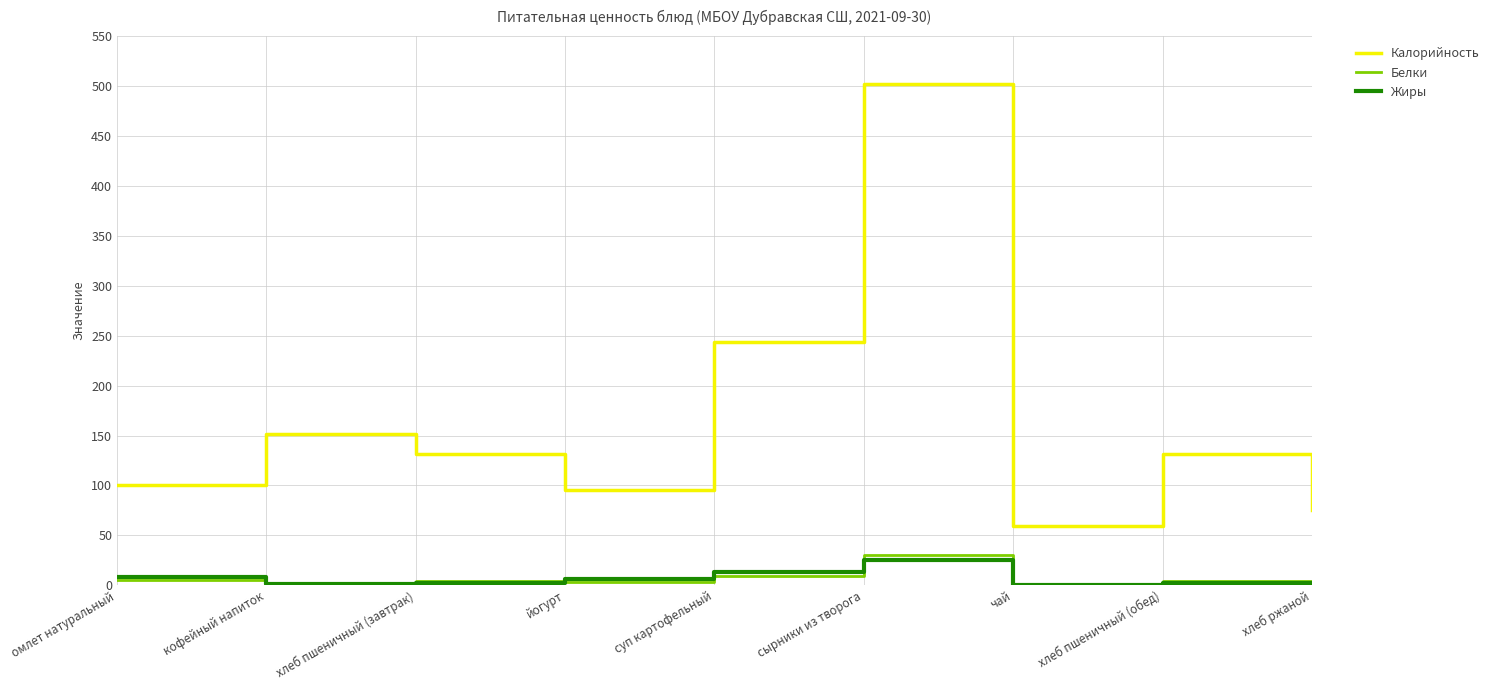

The Белки series shows 49 at сырники из творога. True or false?

False